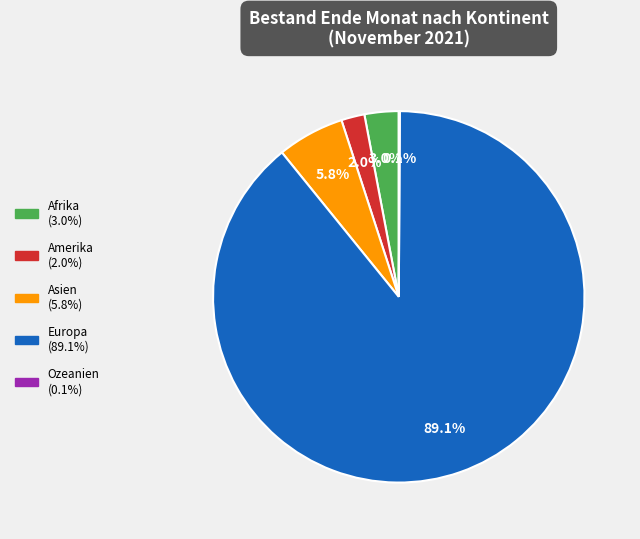

To the nearest percent, what percentage of the pie is Asien?

6%